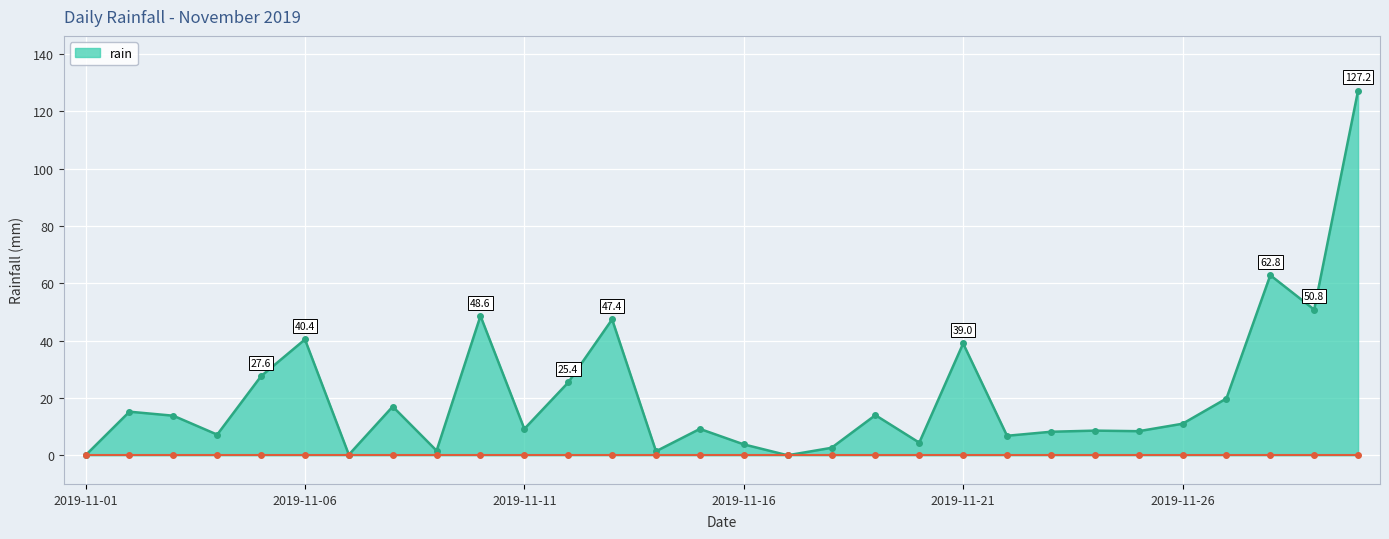

True or false: rain lower has more than 0 points higher than both neighbors.

False